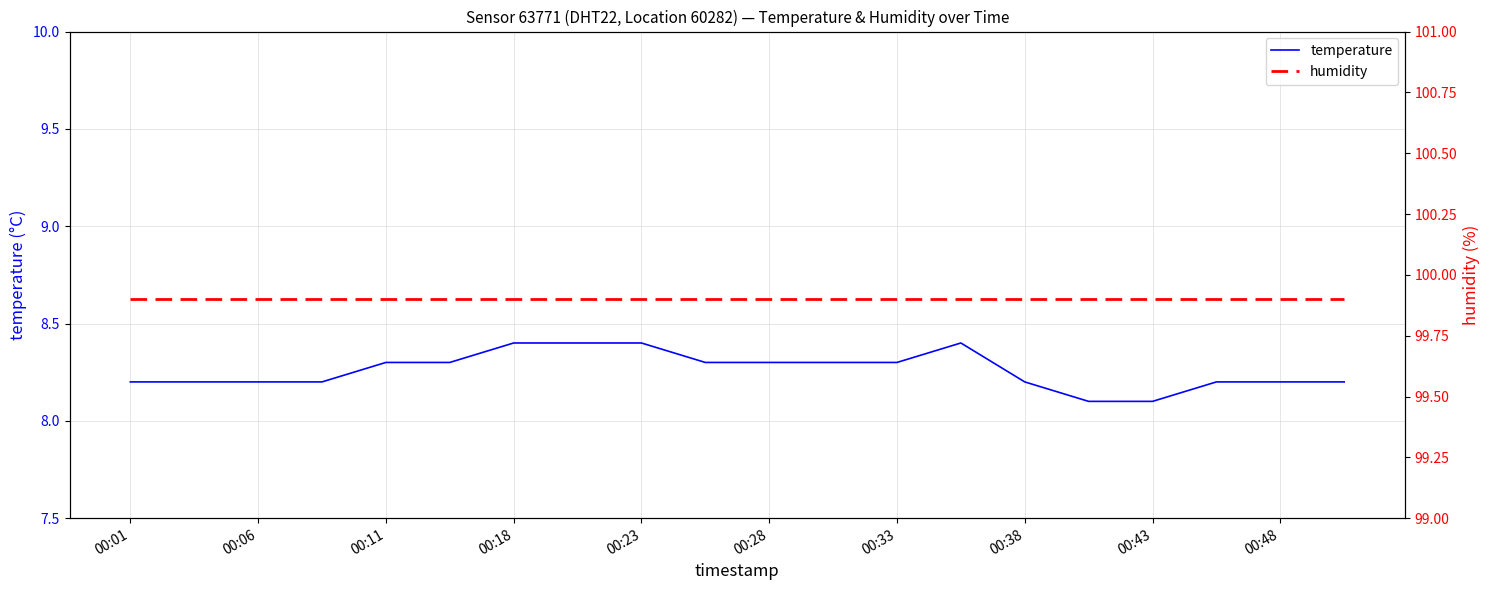

What is the value of the humidity point at the 7th from the left?

99.9